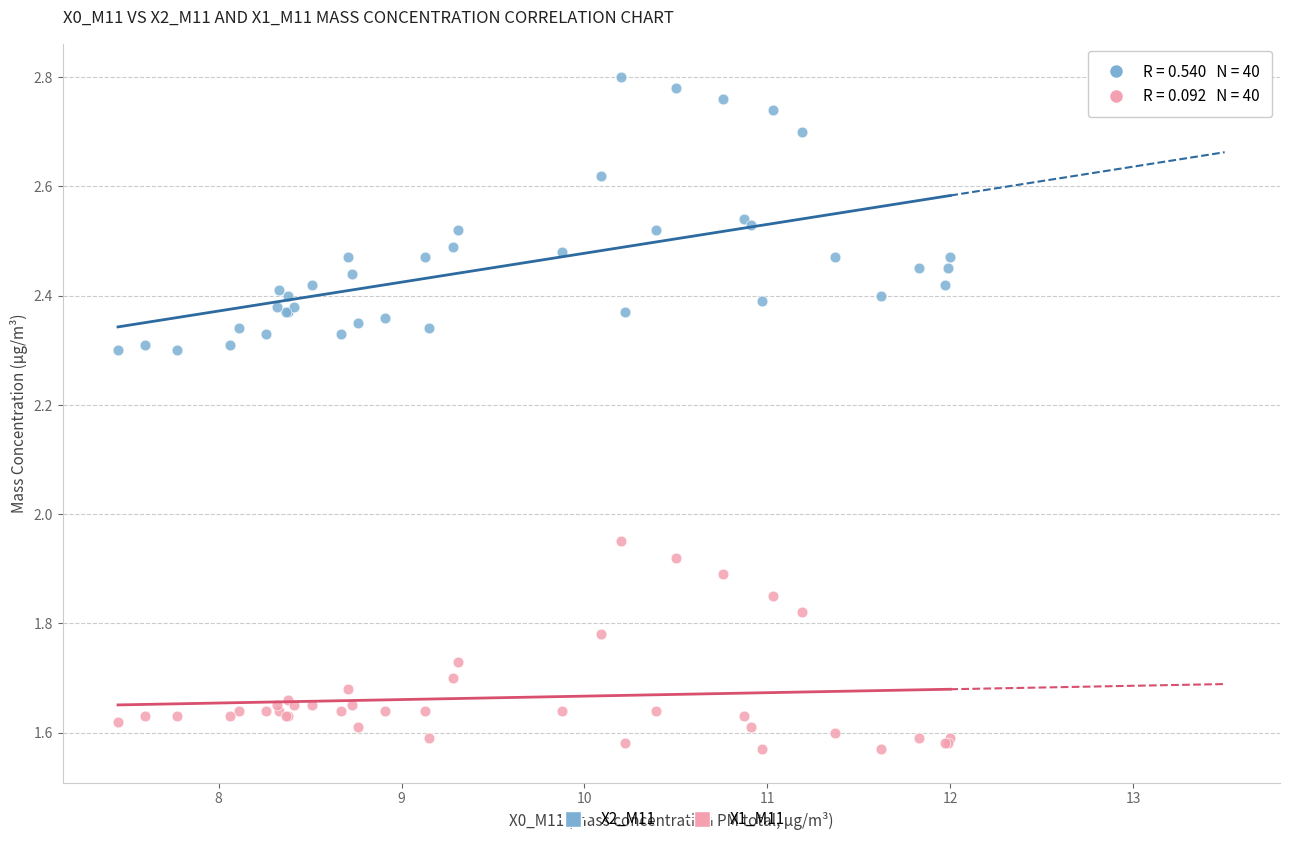

Which series reaches the minimum Y coordinate?

X1_M11